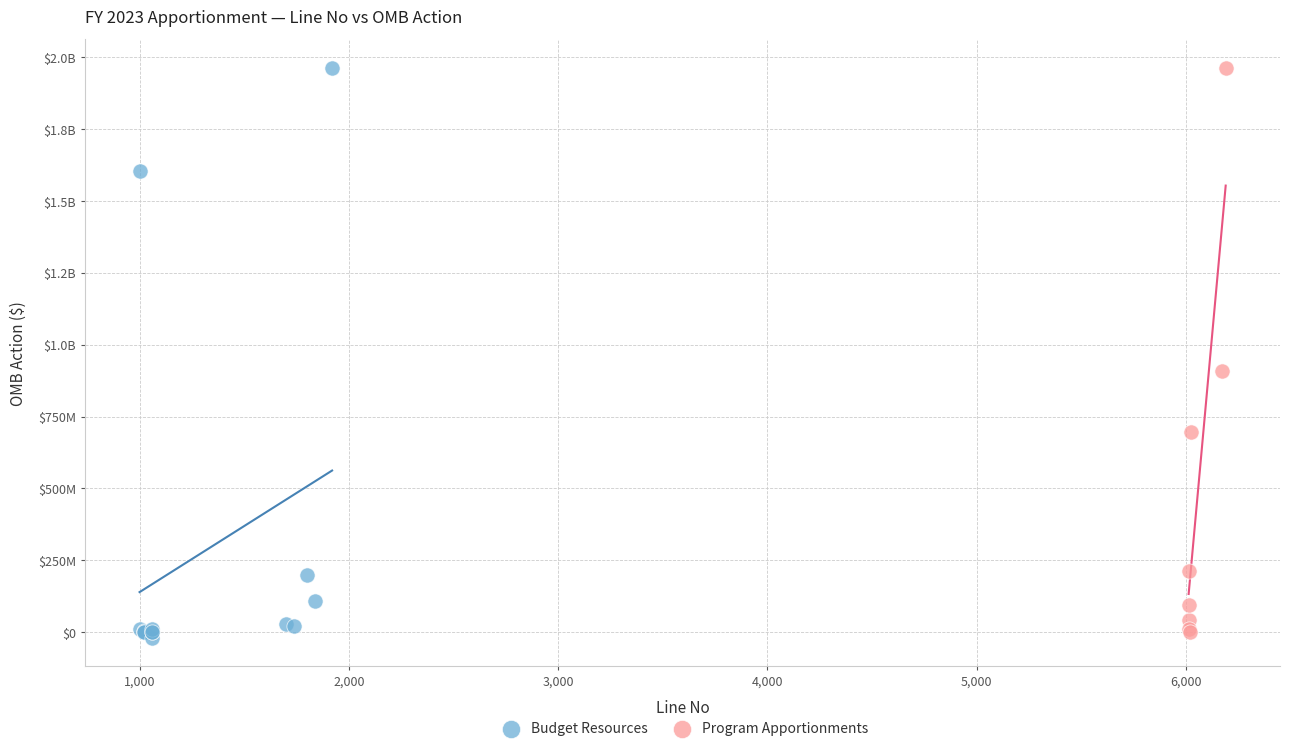

What are all the series names shown in the legend?

Budget Resources, Program Apportionments